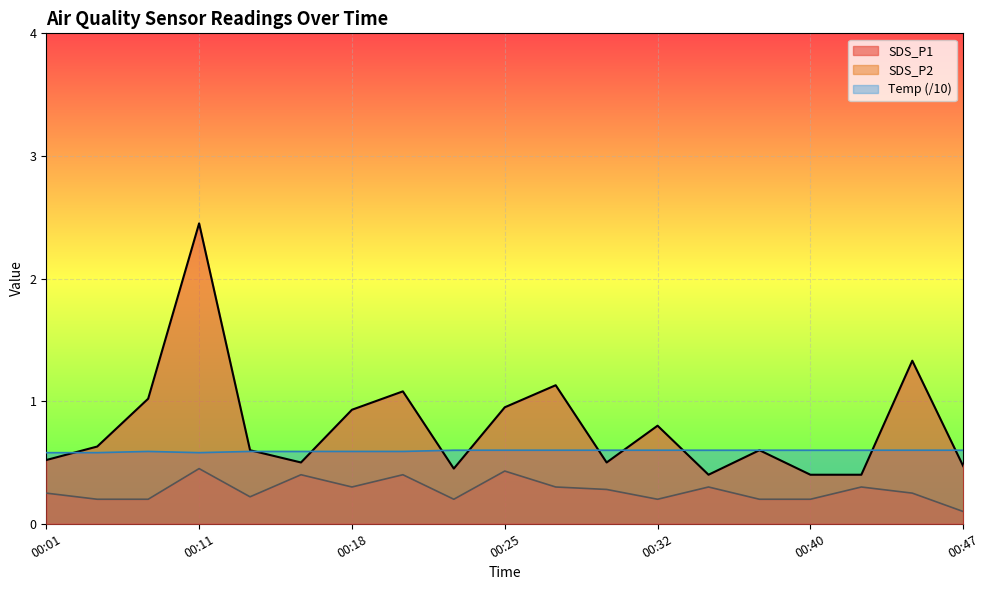

After their last crossing, which series has the higher values: SDS_P1 or Temp?

Temp